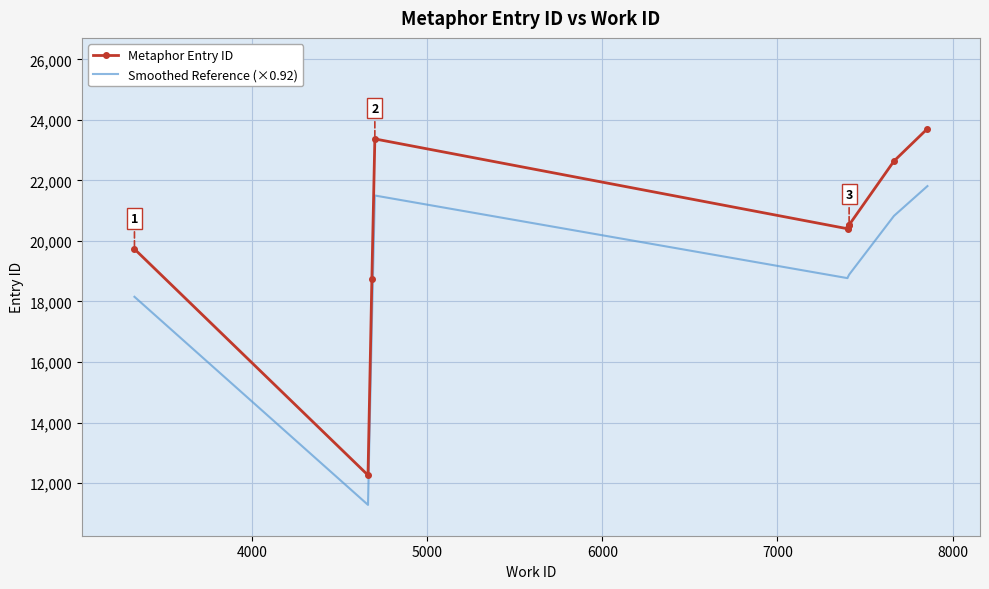

At how many categories does at least one series exceed 21832?

3